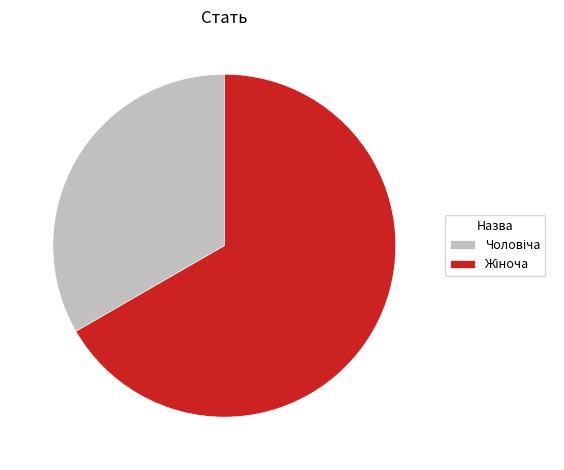

Which has a higher value, Чоловіча or Жіноча?

Жіноча